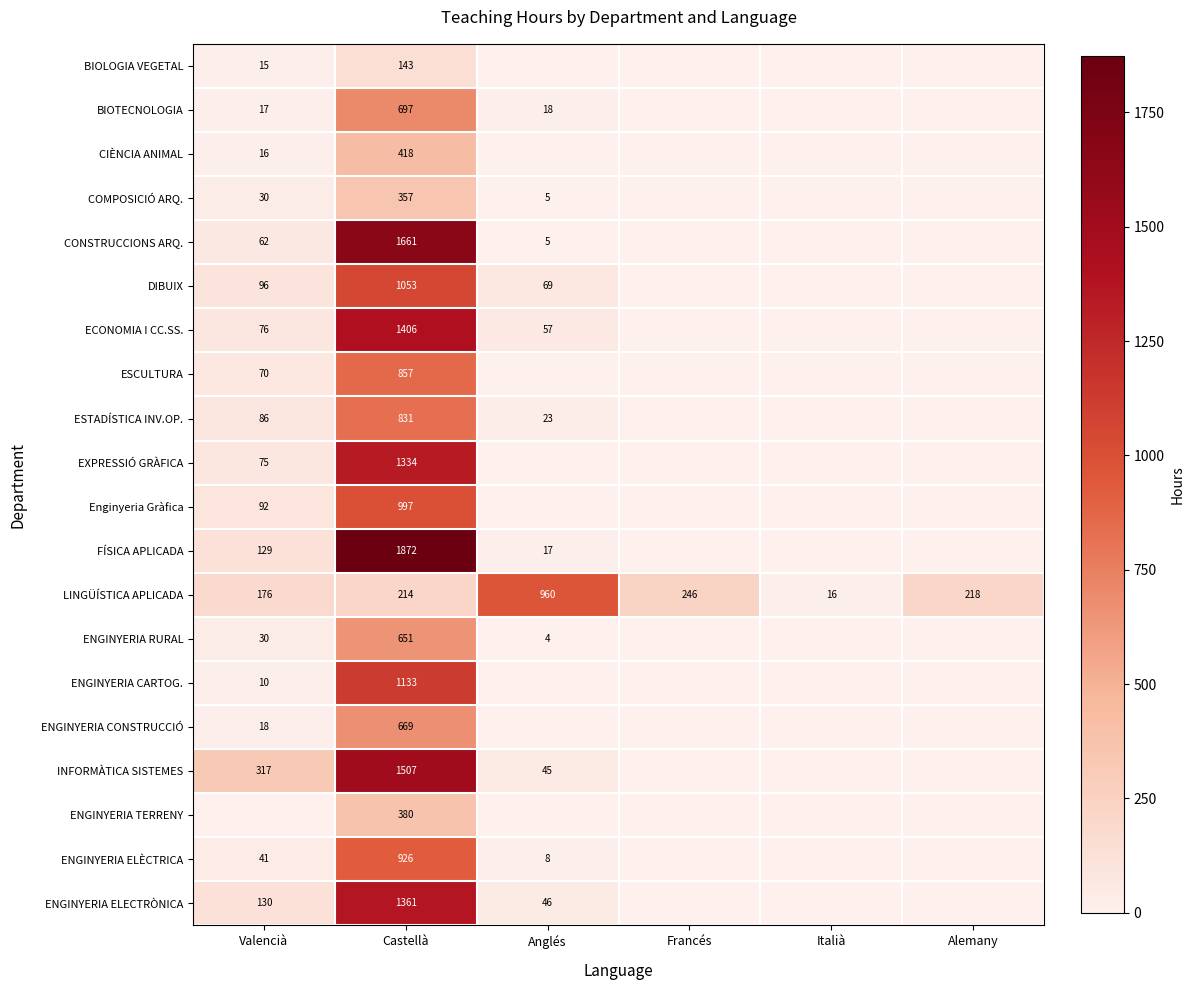

The LINGÜÍSTICA APLICADA series shows 218 at Alemany. True or false?

True